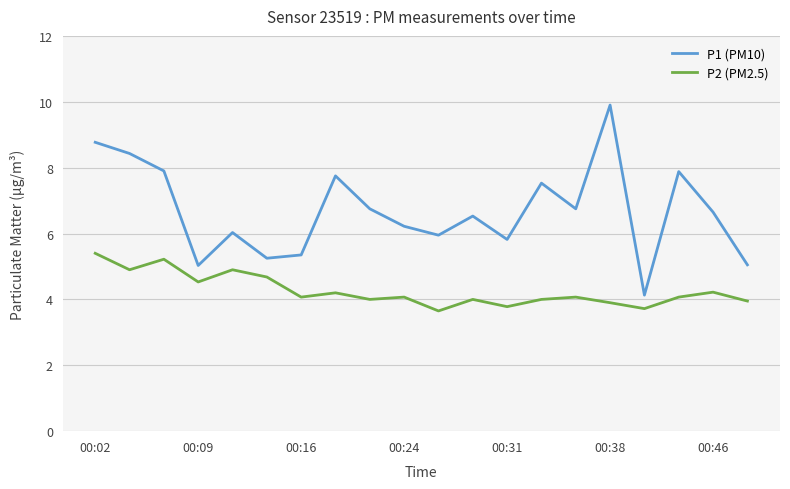

Rank the series by their average value, from lowest to highest.

P2 (PM2.5), P1 (PM10)